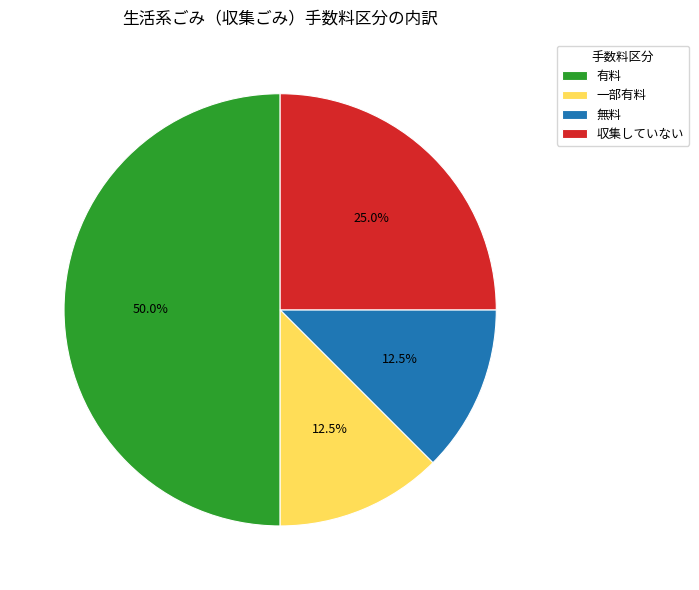

What percentage do 一部有料 and 有料 together represent?

62.5%